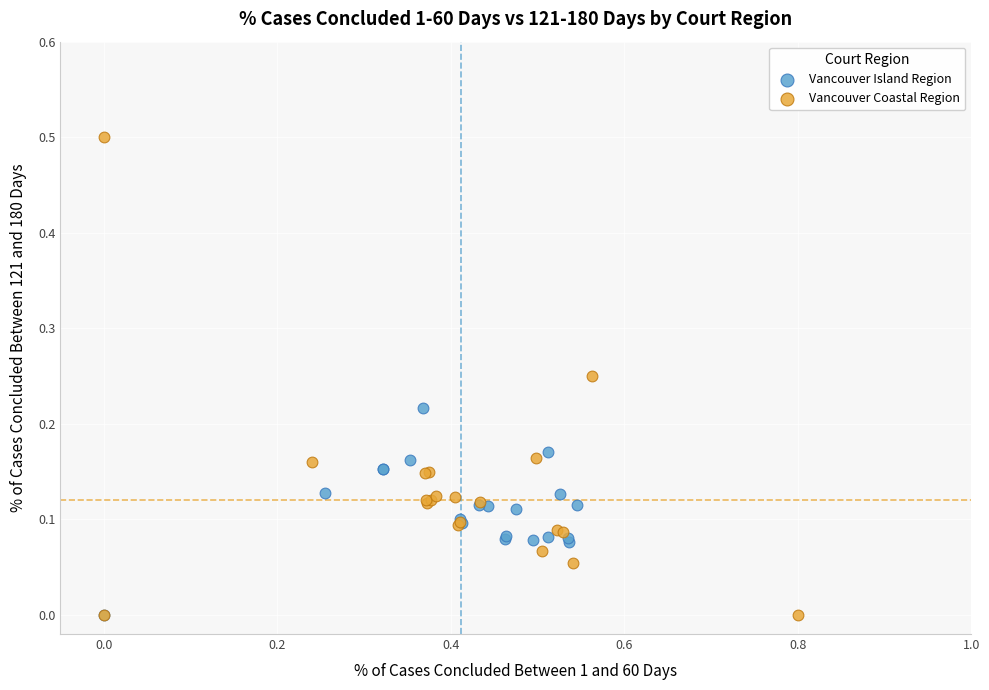

Which series contains the highest Y value?

Vancouver Coastal Region